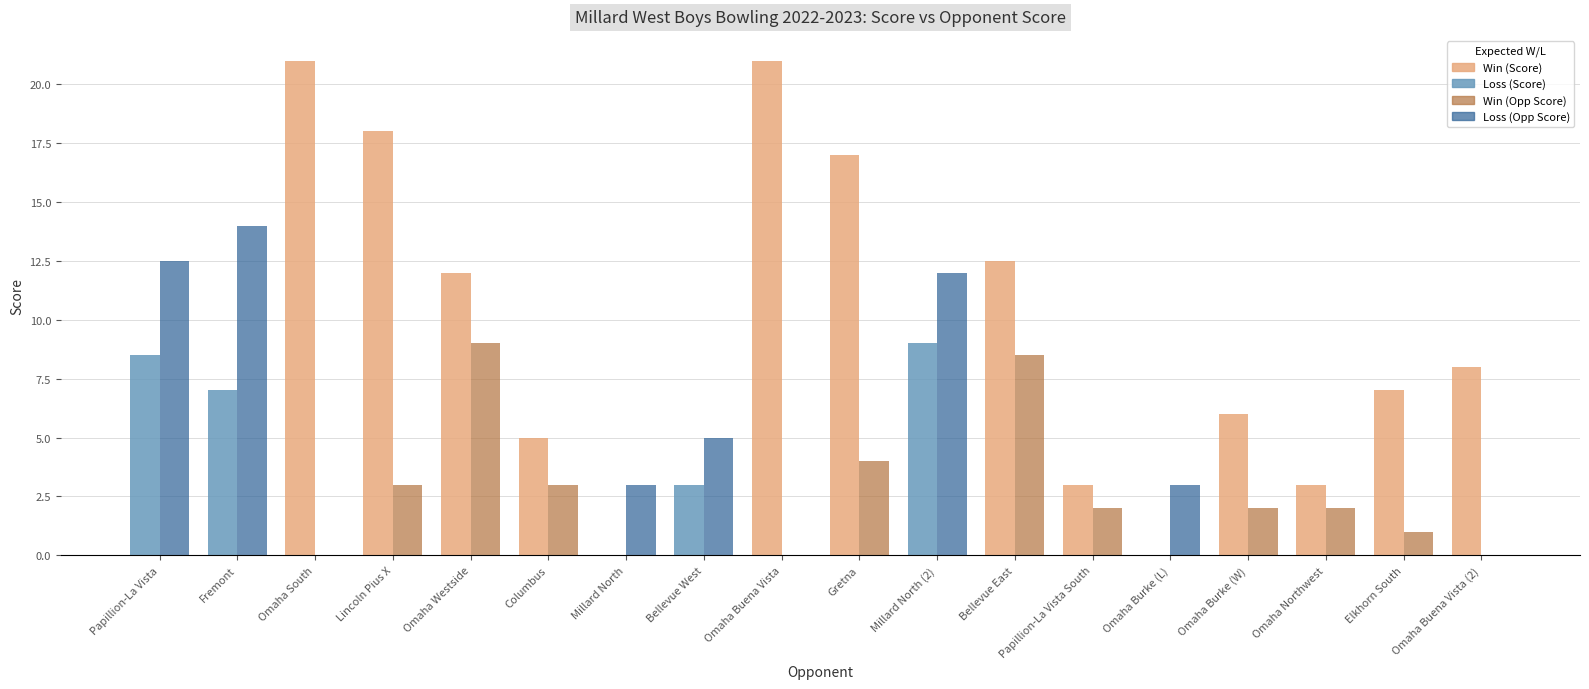

What is the total value across all series at Lincoln Pius X?

21.0